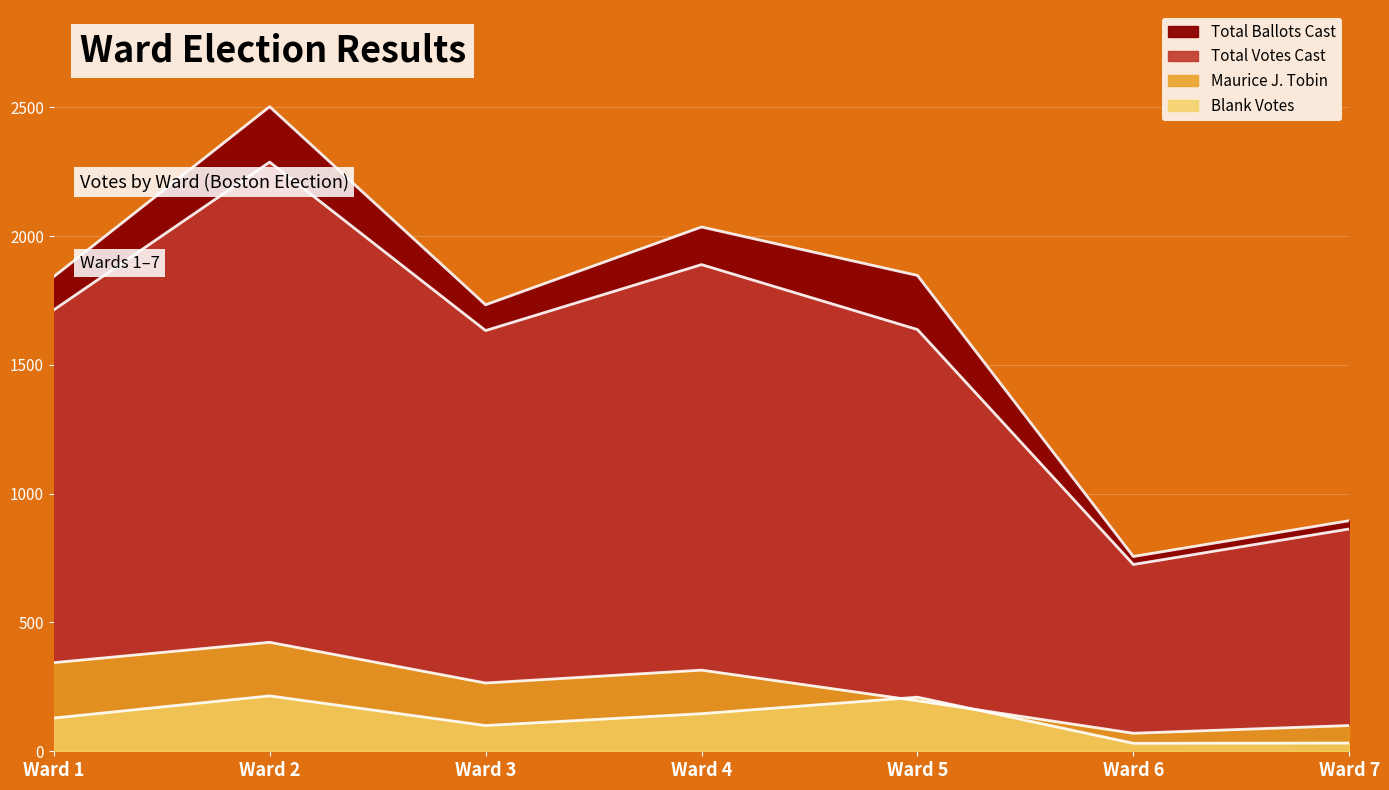

What value does the Maurice J. Tobin series have at Ward 5?

196